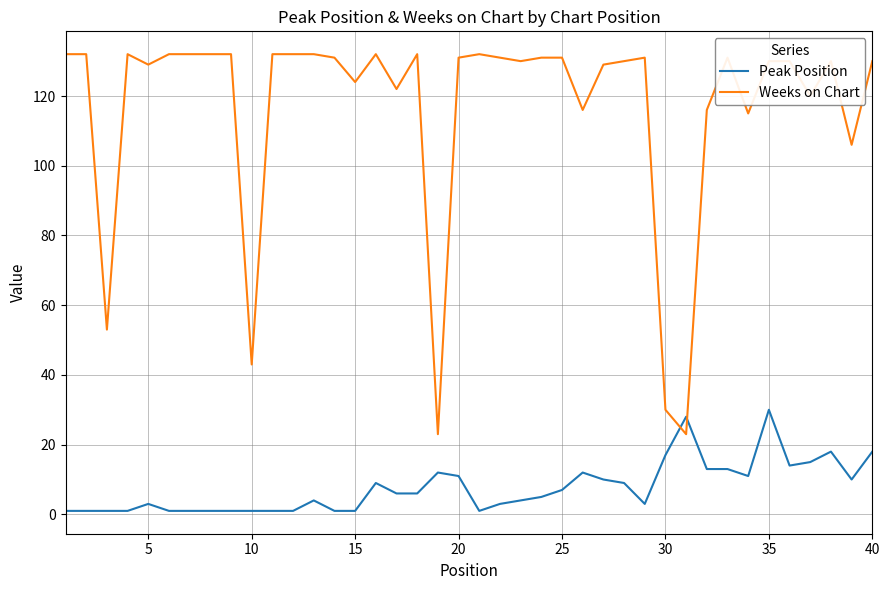

How many times do Weeks on Chart and Peak Position cross each other?

2